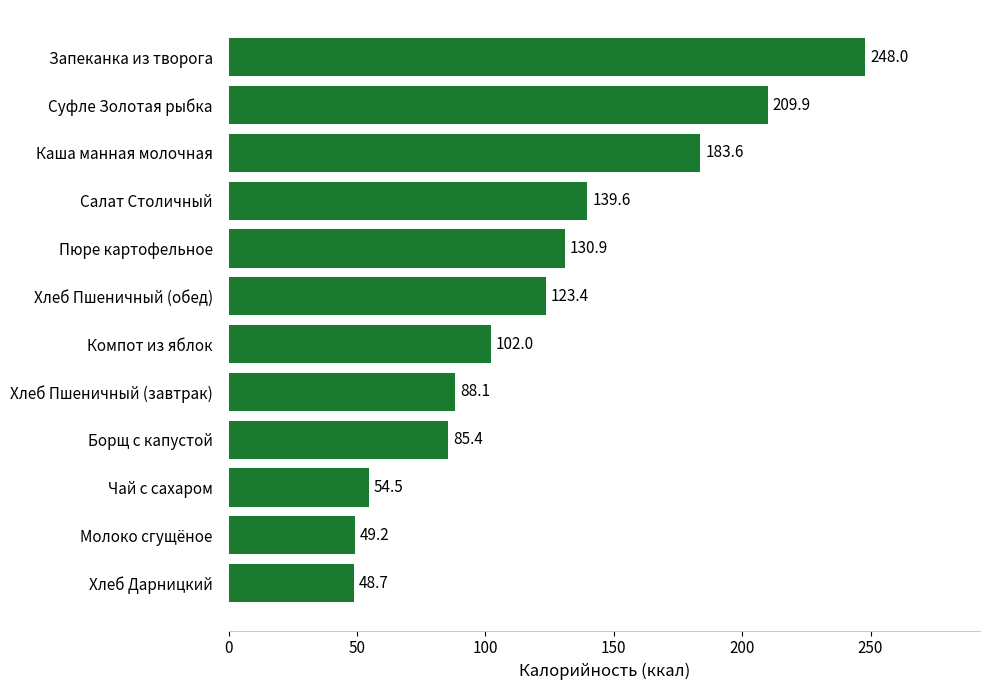

Does the chart contain stacked bars?

No